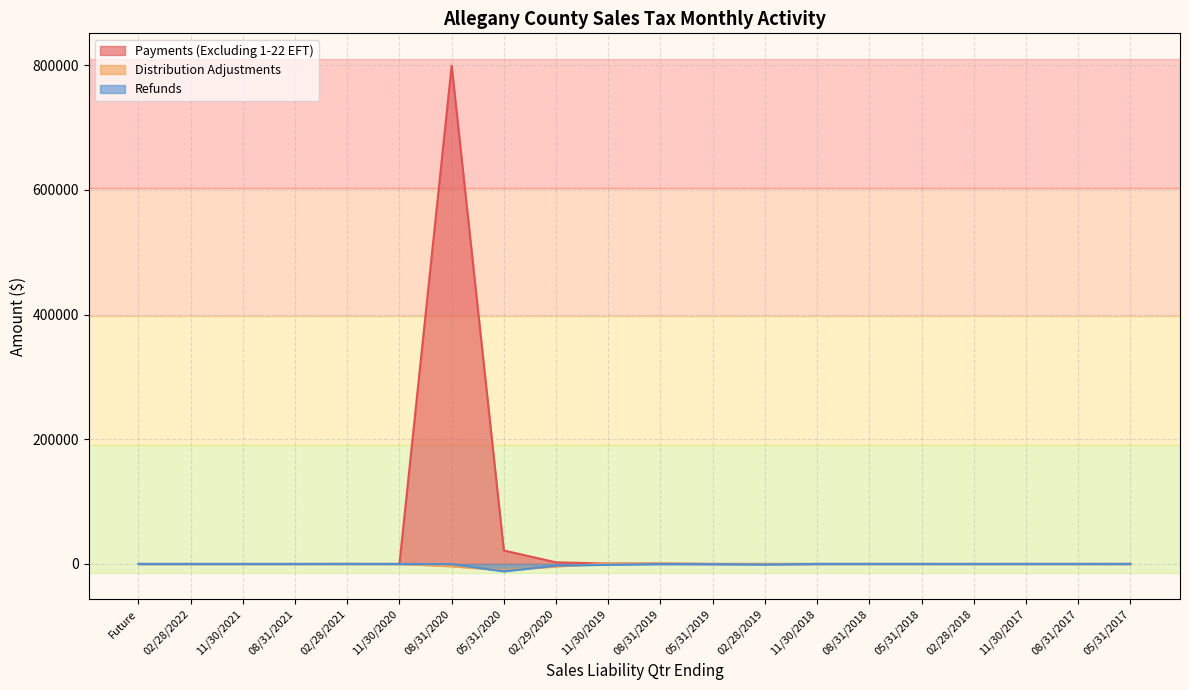

What is the greatest value displayed?

799363.3